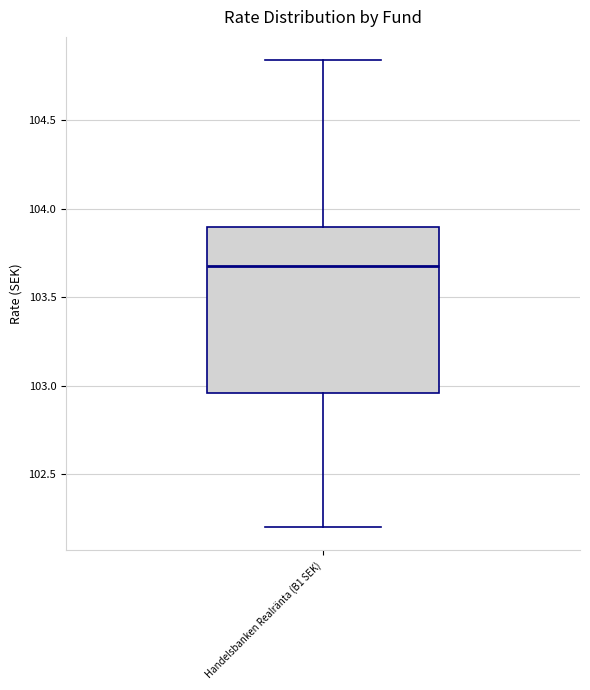

Read this box plot against the y-axis: the position of the median line, the range covered by the box, and the ends of both whiskers. The values are not printed on the chart, so give them approximately, as read against the axis.

median 103.70, box 102.95 to 103.90, whiskers 102.20 to 104.85